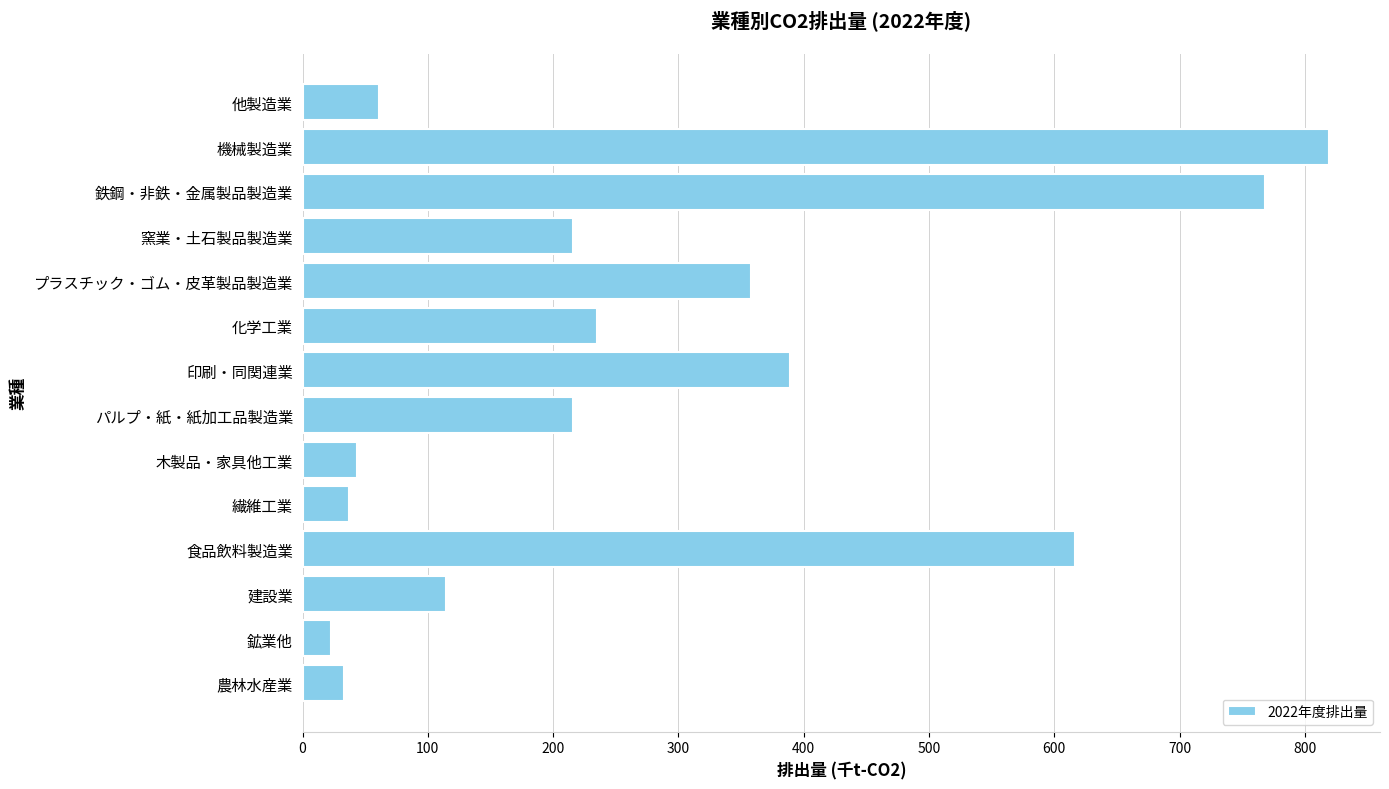

What is the change in value from 建設業 to 食品飲料製造業?

+502.2